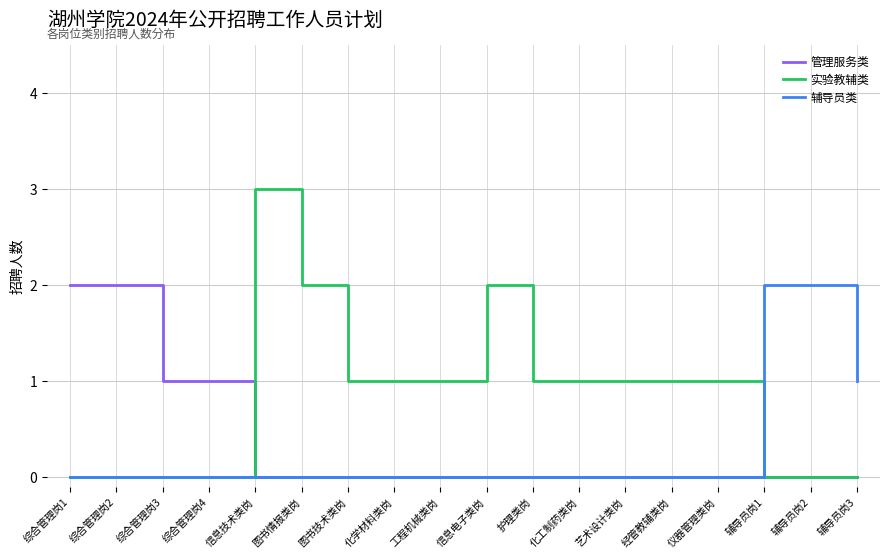

Does the chart have visible grid lines?

Yes